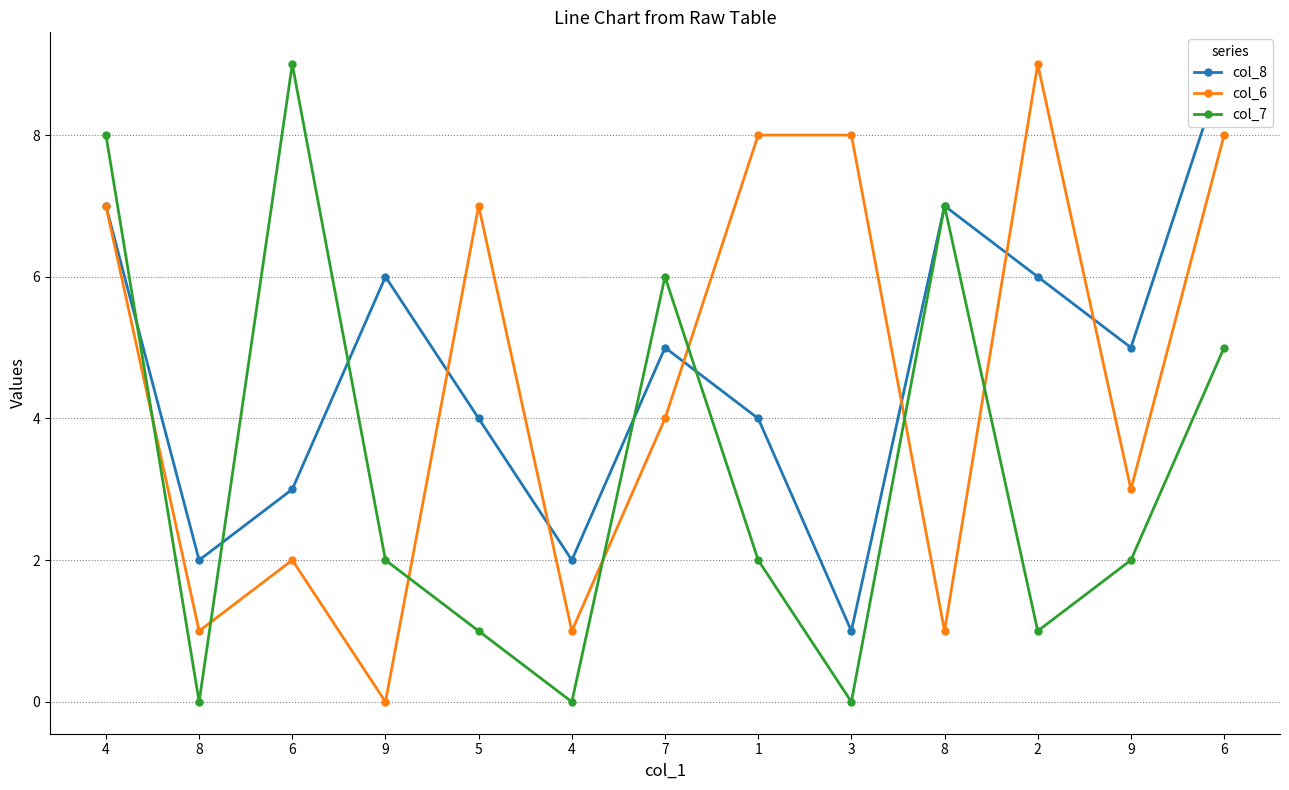

Where is the first local maximum for col_7?

6